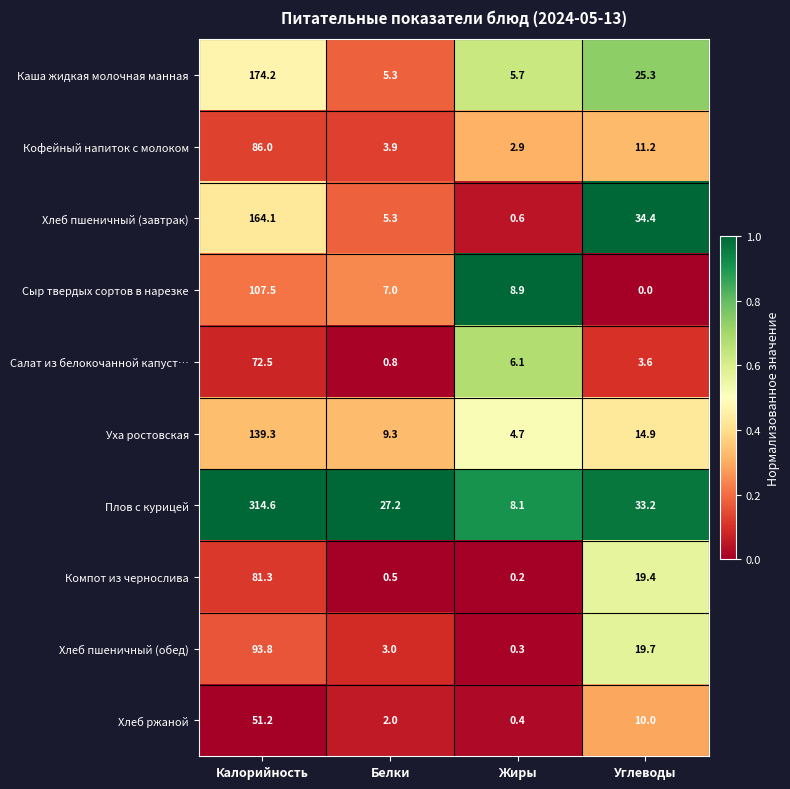

What is the sum of all Хлеб ржаной values?

63.6